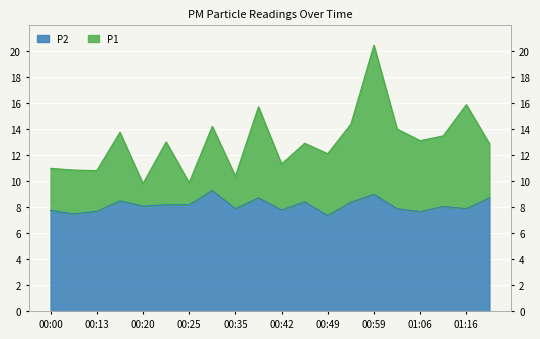

True or false: P2 and P1 cross at least once.

False